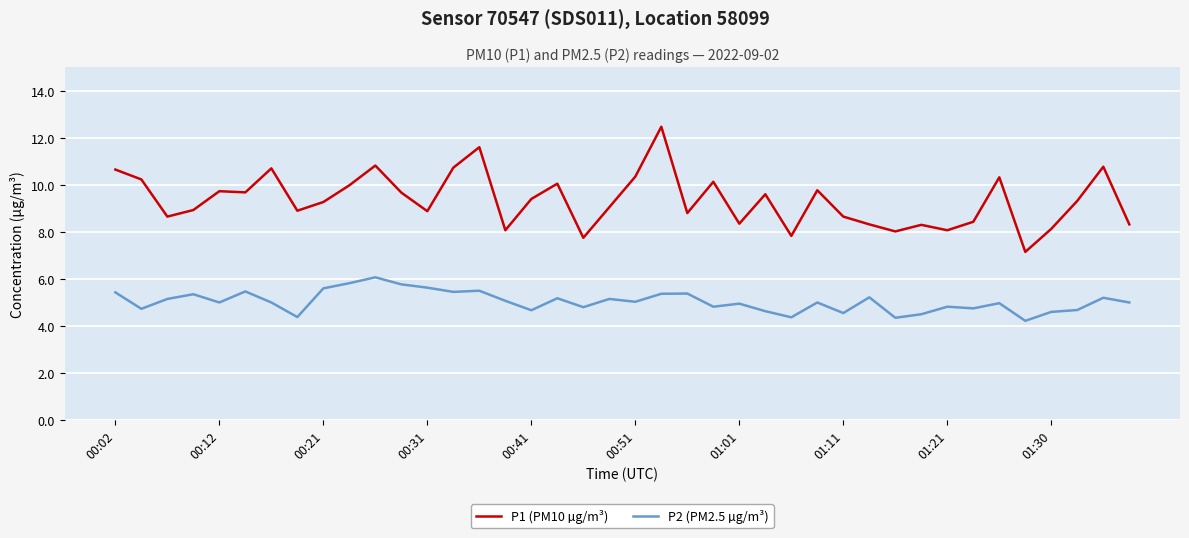

What are all the series names shown in the legend?

P1 (PM10 µg/m³), P2 (PM2.5 µg/m³)